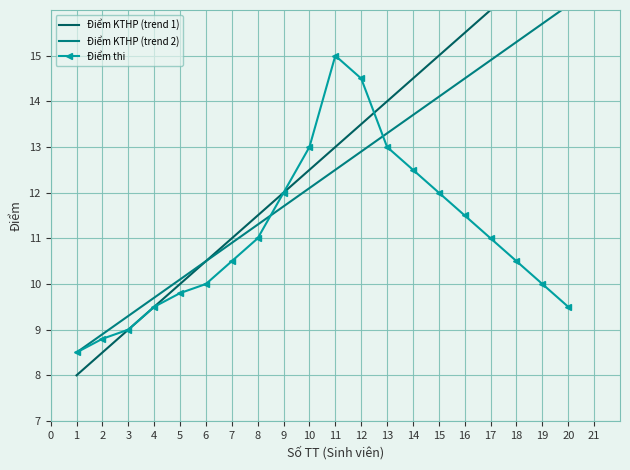

What is the maximum value for Điểm thi?

15.0